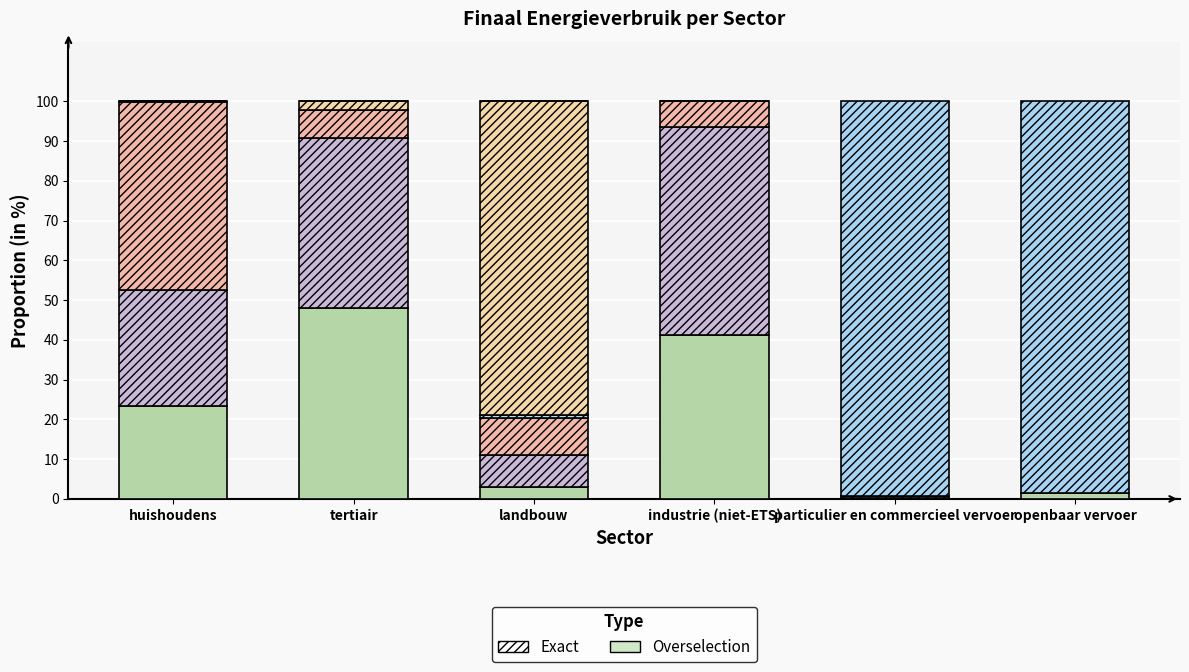

True or false: Aardgas has a value of 8.0 at landbouw.

True